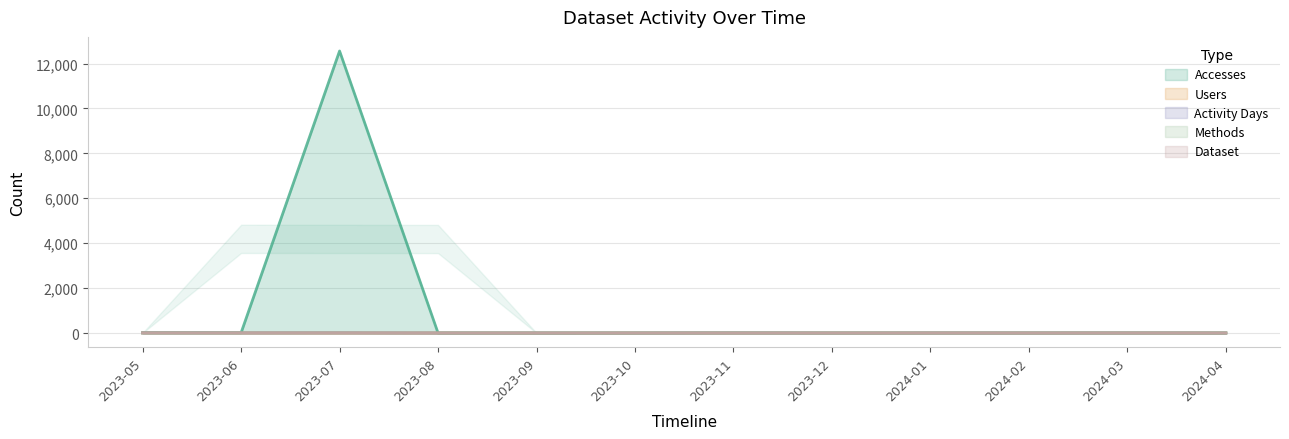

Where is Methods nearest to the value 1?

2023-05